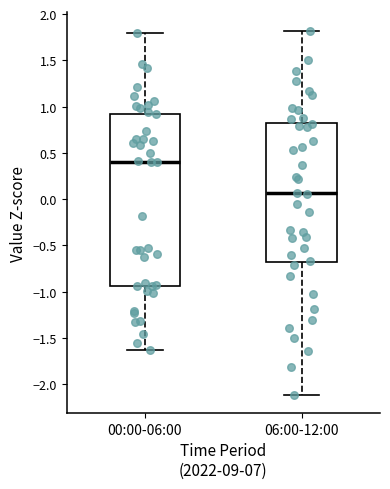

Reading left to right, transcribe this box plot: for each box, give where its median line is, the range the box spans, and where its two whiskers end, as read against the y-axis. The values are not printed on the chart, so give them approximately, as read against the axis.

00:00-06:00: median 0.40, box -0.95 to 0.90, whiskers -1.65 to 1.80
06:00-12:00: median 0.05, box -0.70 to 0.80, whiskers -2.10 to 1.80